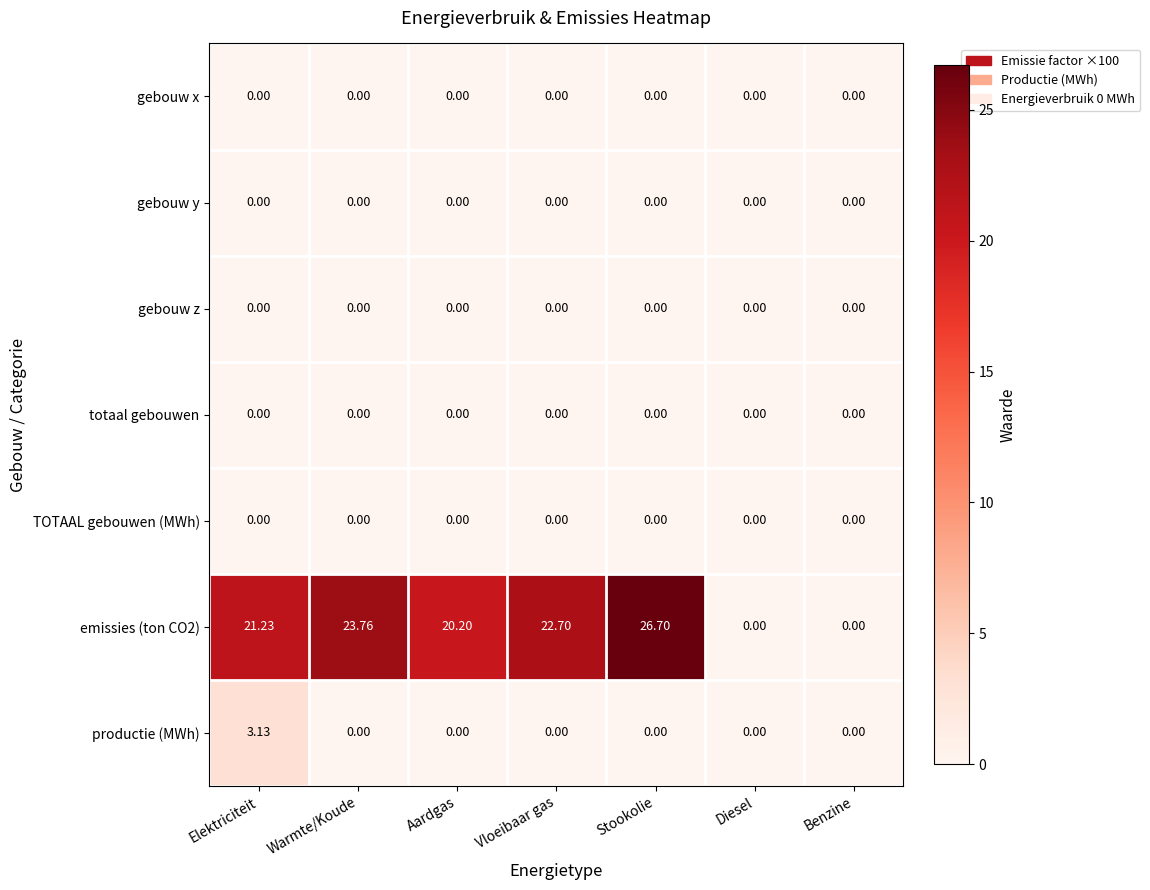

What is the spread (max minus min) of values at Stookolie?

26.7